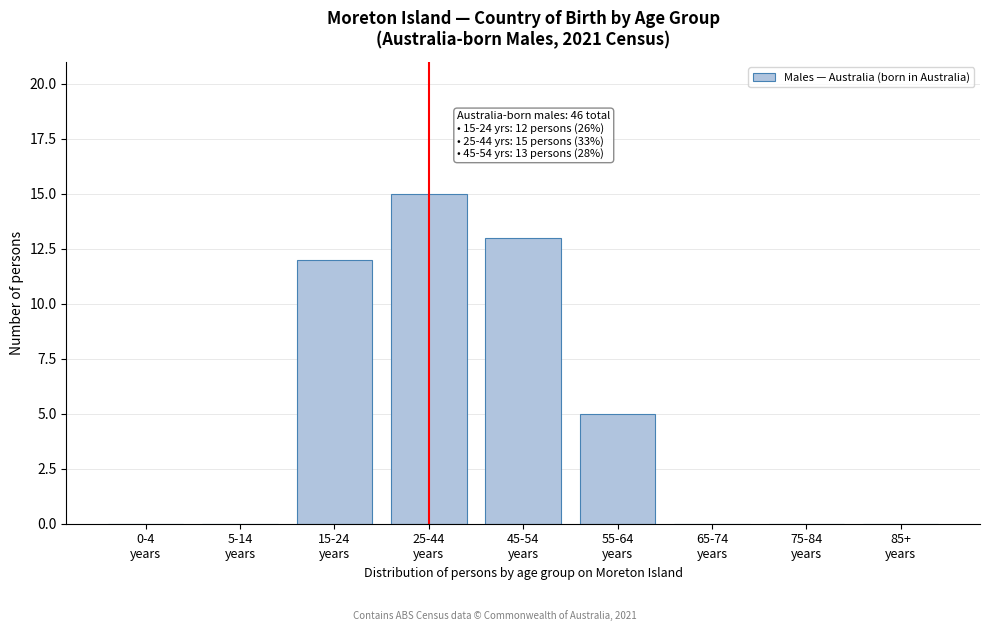

What is the maximum value shown in the chart?

15